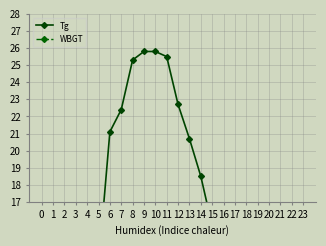

Rank the series by their average value, from highest to lowest.

Tg, WBGT